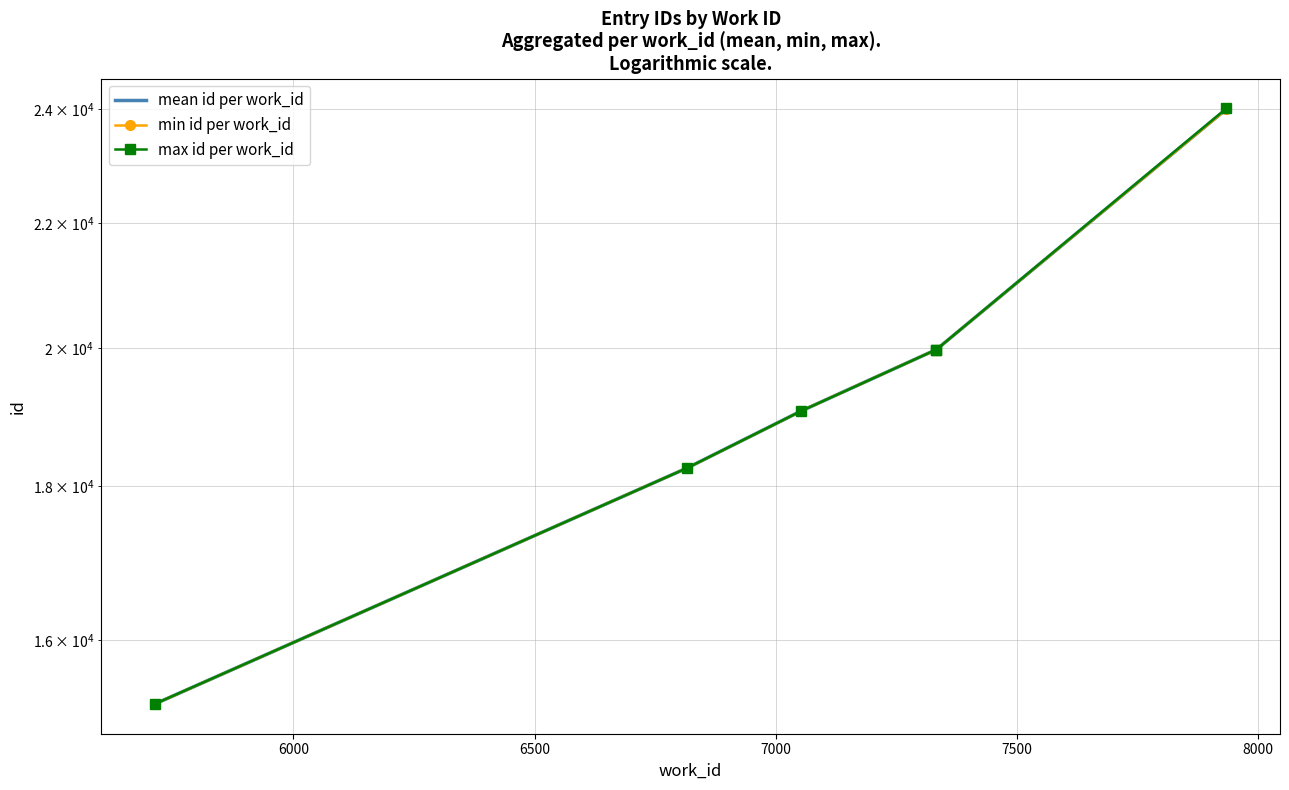

Rank the series at 6500 from lowest to highest value.

mean id per work_id, min id per work_id, max id per work_id